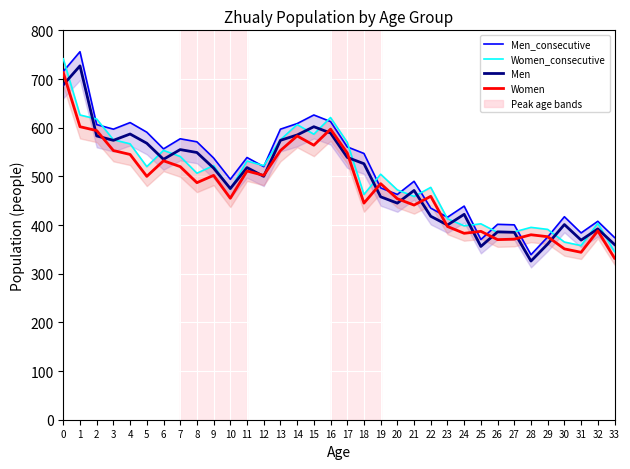

Rank the series at 27 from lowest to highest value.

Women, Men, Women_consecutive, Men_consecutive